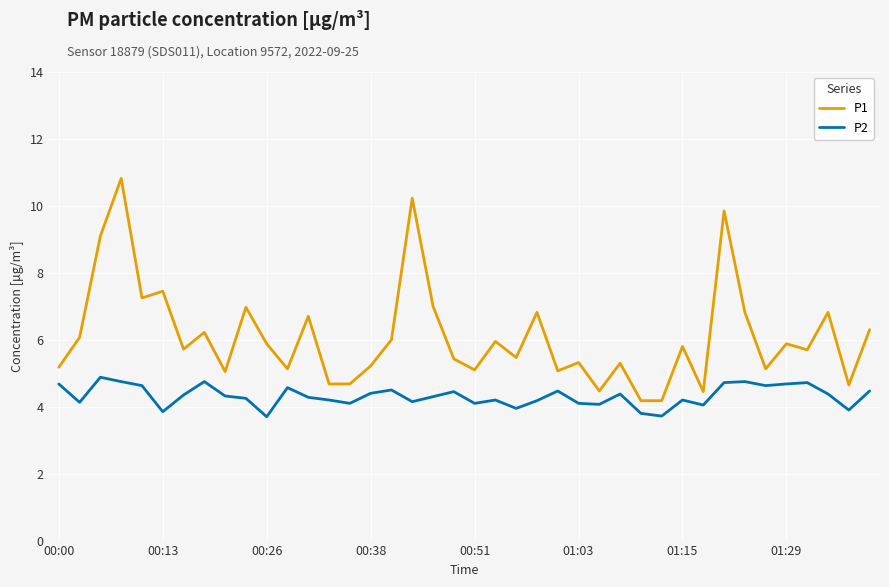

Rank the series by their maximum value, from highest to lowest.

P1, P2